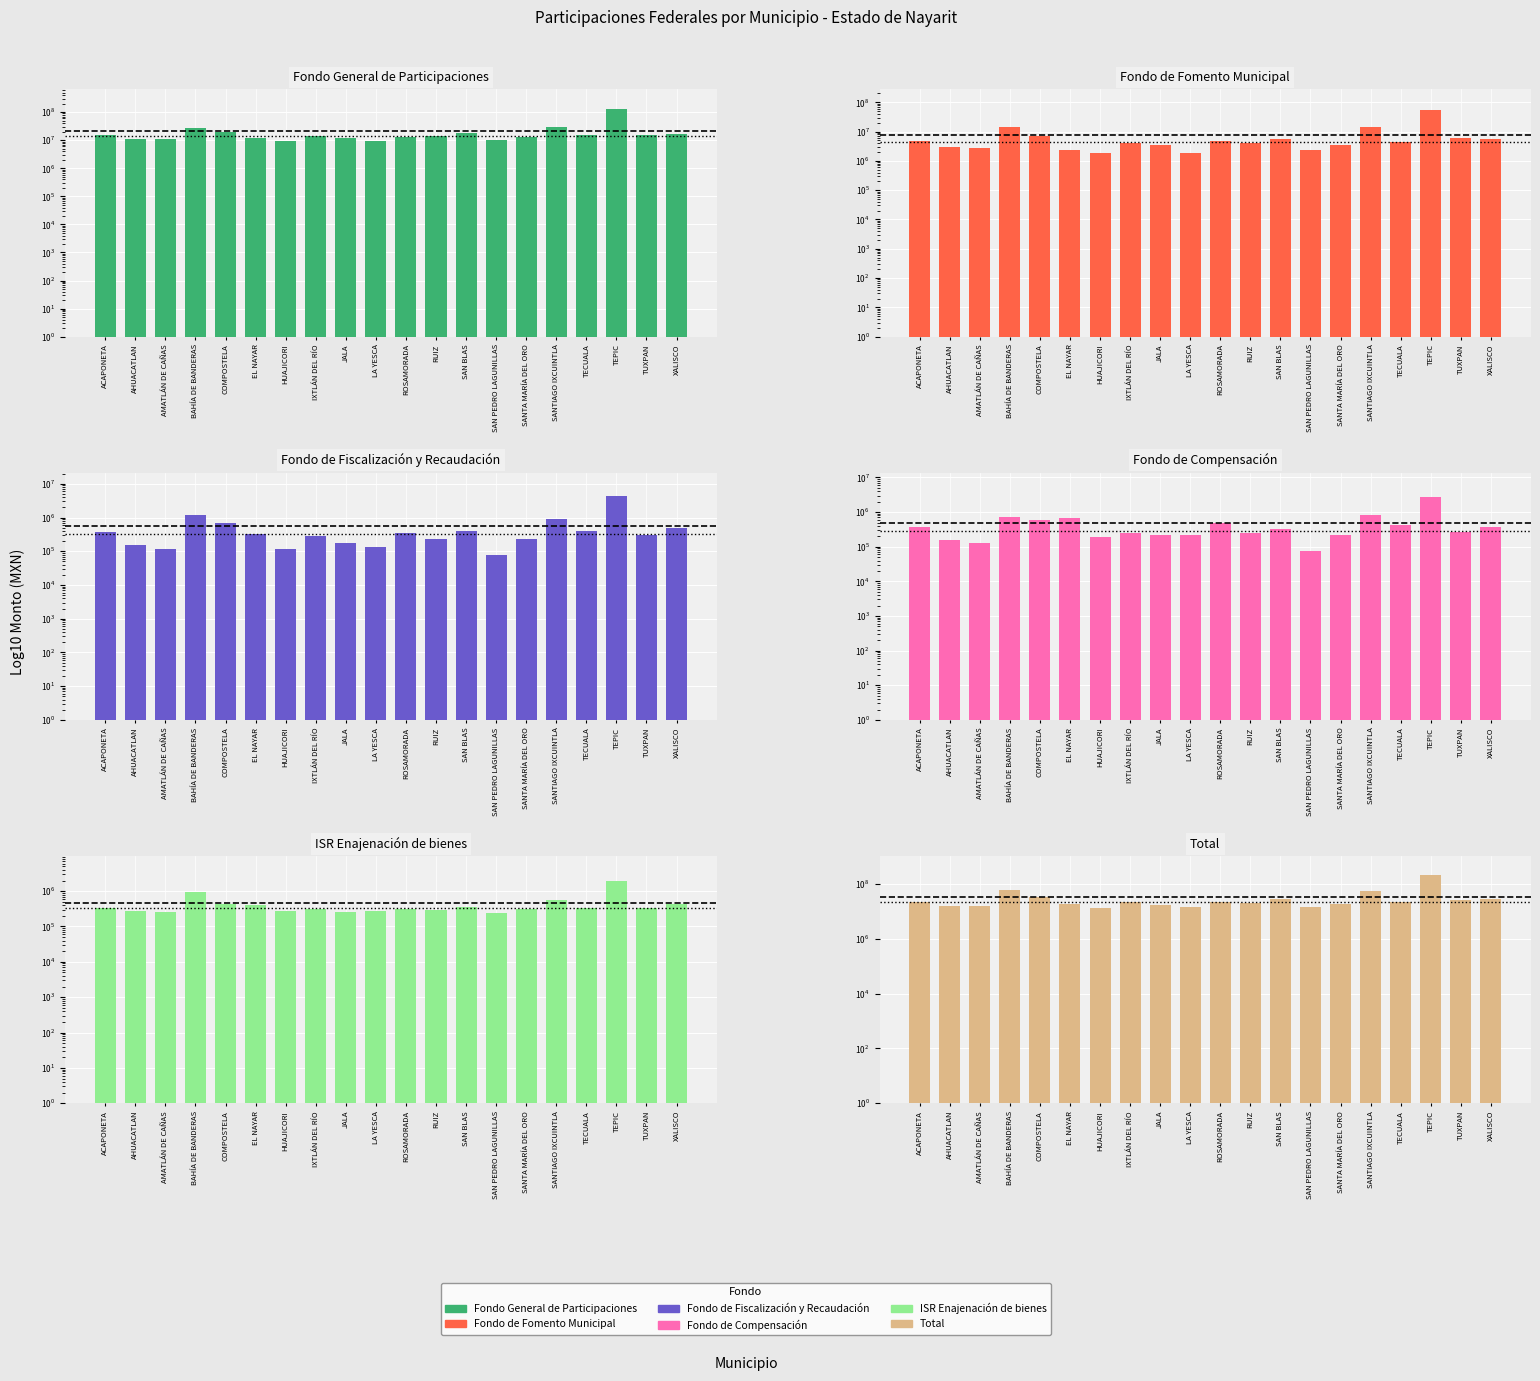

The Fondo General de Participaciones series shows 7090404.5 at TUXPAN. True or false?

False